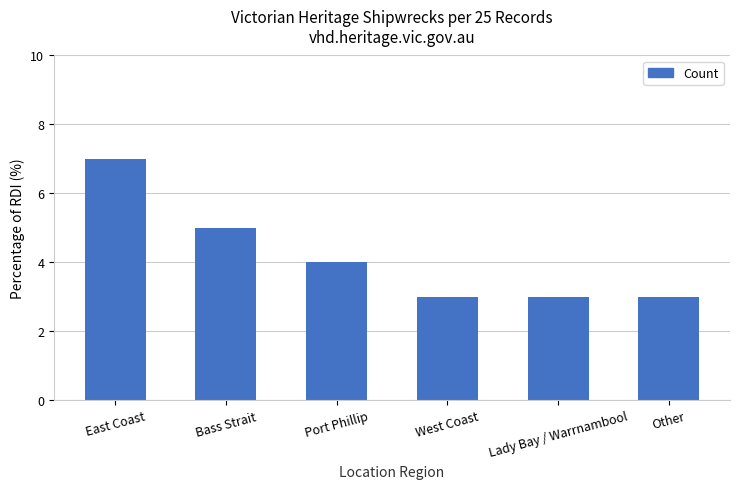

What position from the right is East Coast?

6